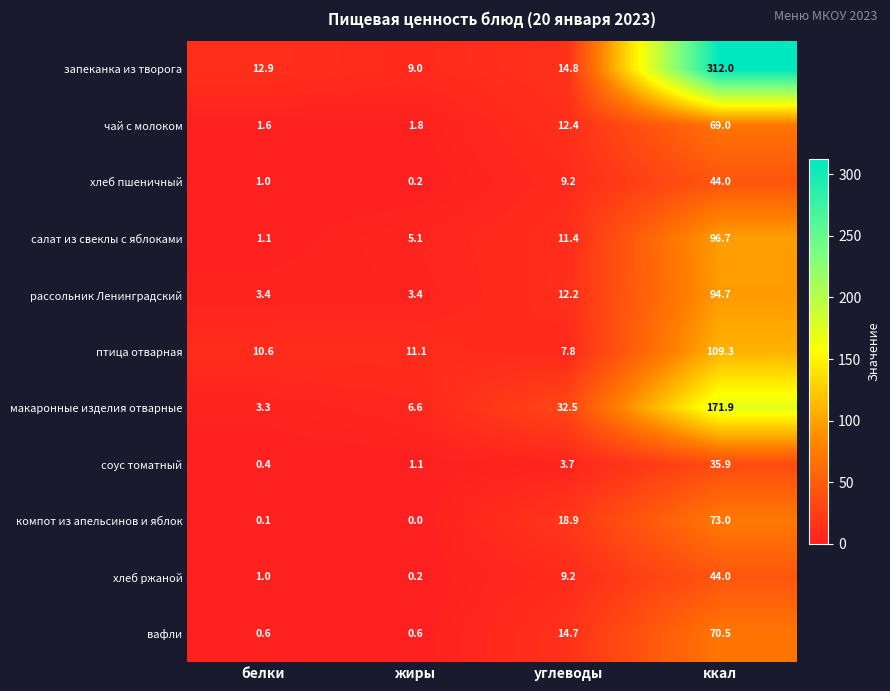

At which label is салат из свеклы с яблоками closest to 48?

углеводы